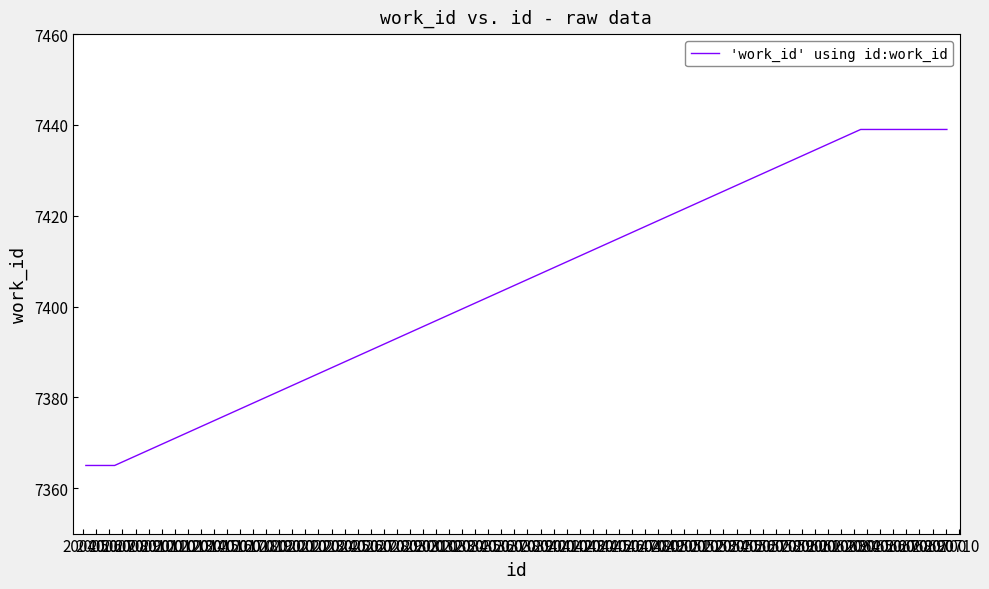

What is the difference between the maximum and minimum values?

74